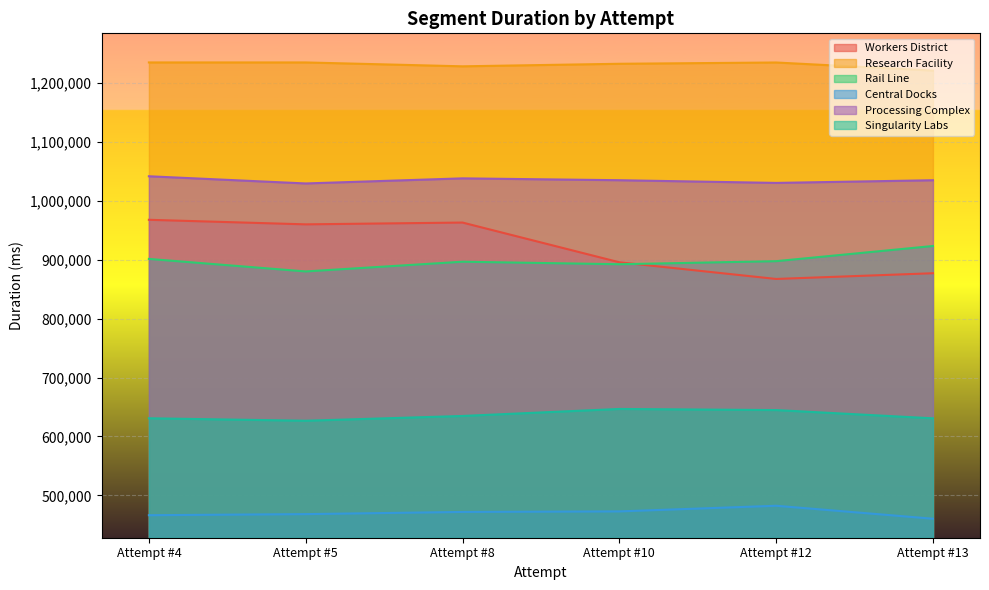

Where does the Central Docks series first go above 471984?

Attempt #10